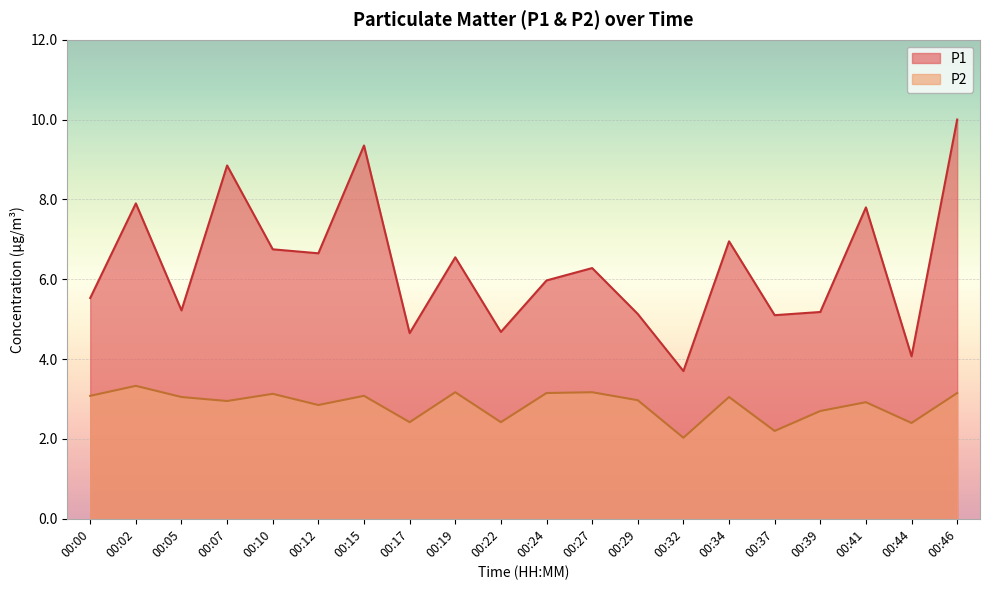

Rank the series by their average value, from lowest to highest.

P2, P1